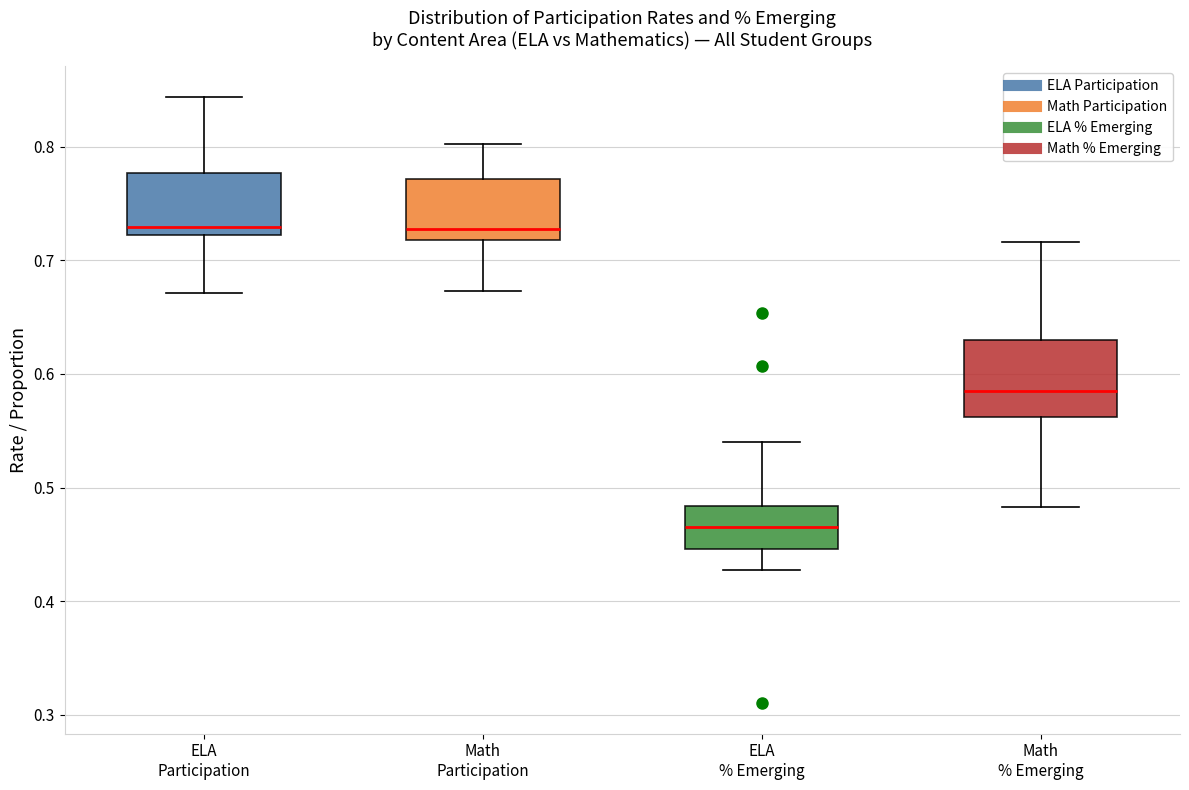

Reading left to right, read every box against the y-axis: the position of its median line, the range the box covers, and the ends of its whiskers. The values are not printed on the chart, so give them approximately, as read against the axis.

ELA Participation: median 0.73, box 0.72 to 0.78, whiskers 0.67 to 0.84
Math Participation: median 0.73, box 0.72 to 0.77, whiskers 0.67 to 0.80
ELA % Emerging: median 0.47, box 0.45 to 0.48, whiskers 0.43 to 0.54
Math % Emerging: median 0.59, box 0.56 to 0.63, whiskers 0.48 to 0.72